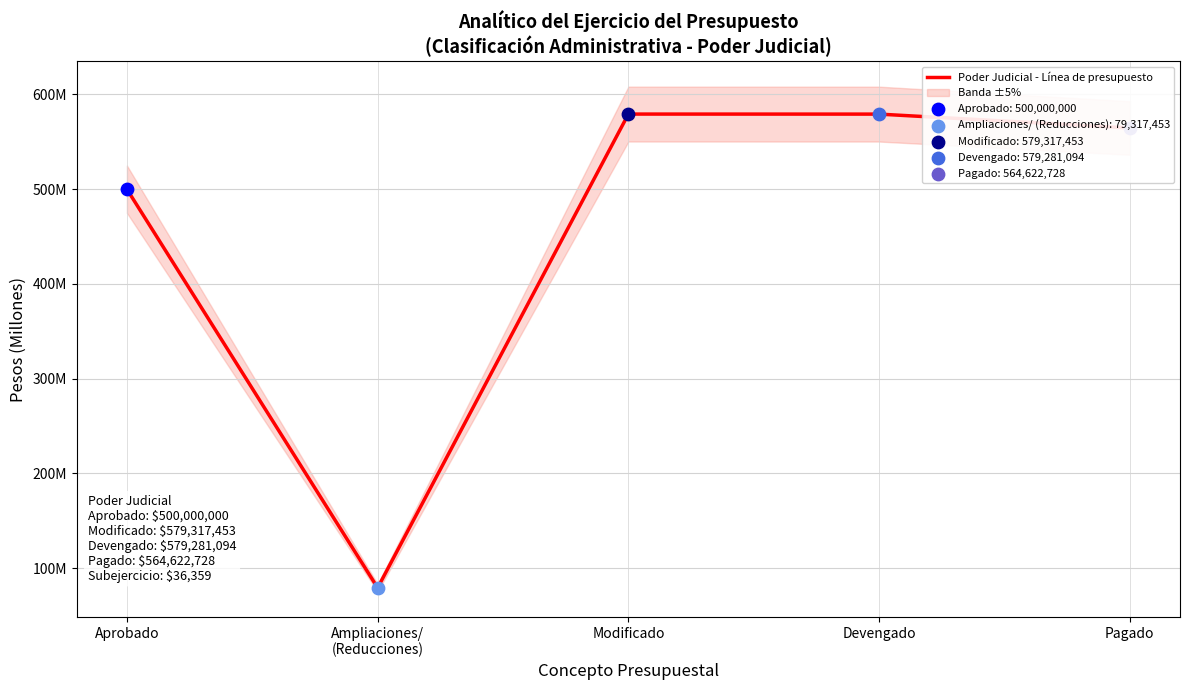

Which has a higher value, Aprobado or Pagado?

Pagado